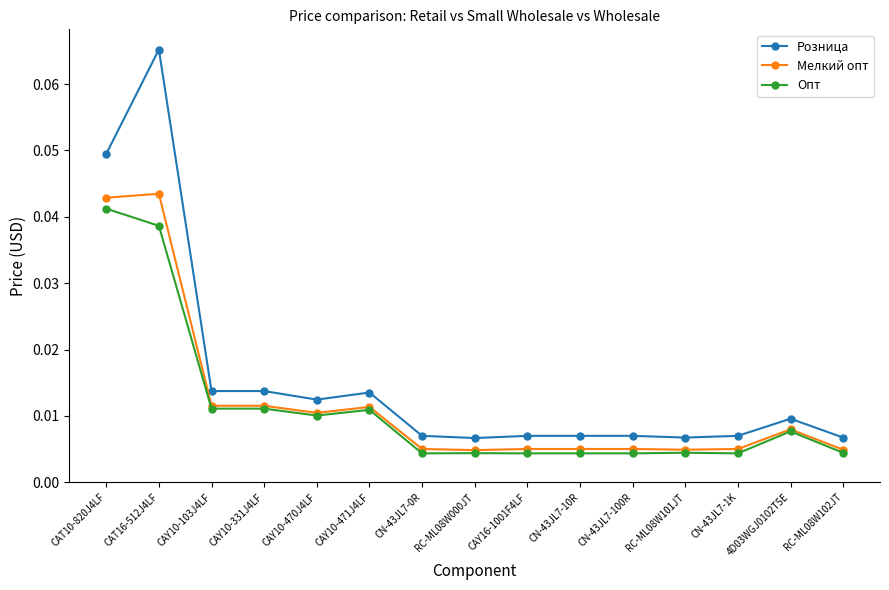

Between CAY10-470J4LF and CN-43JL7-100R, which series saw the biggest shift?

Опт